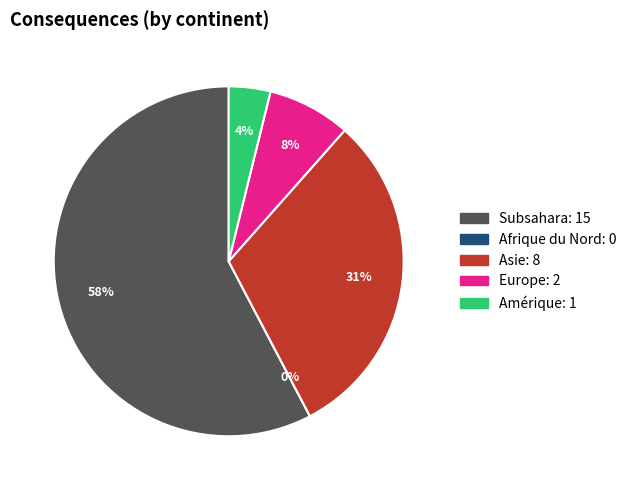

What percentage is the Asie slice, to the nearest percent?

31%